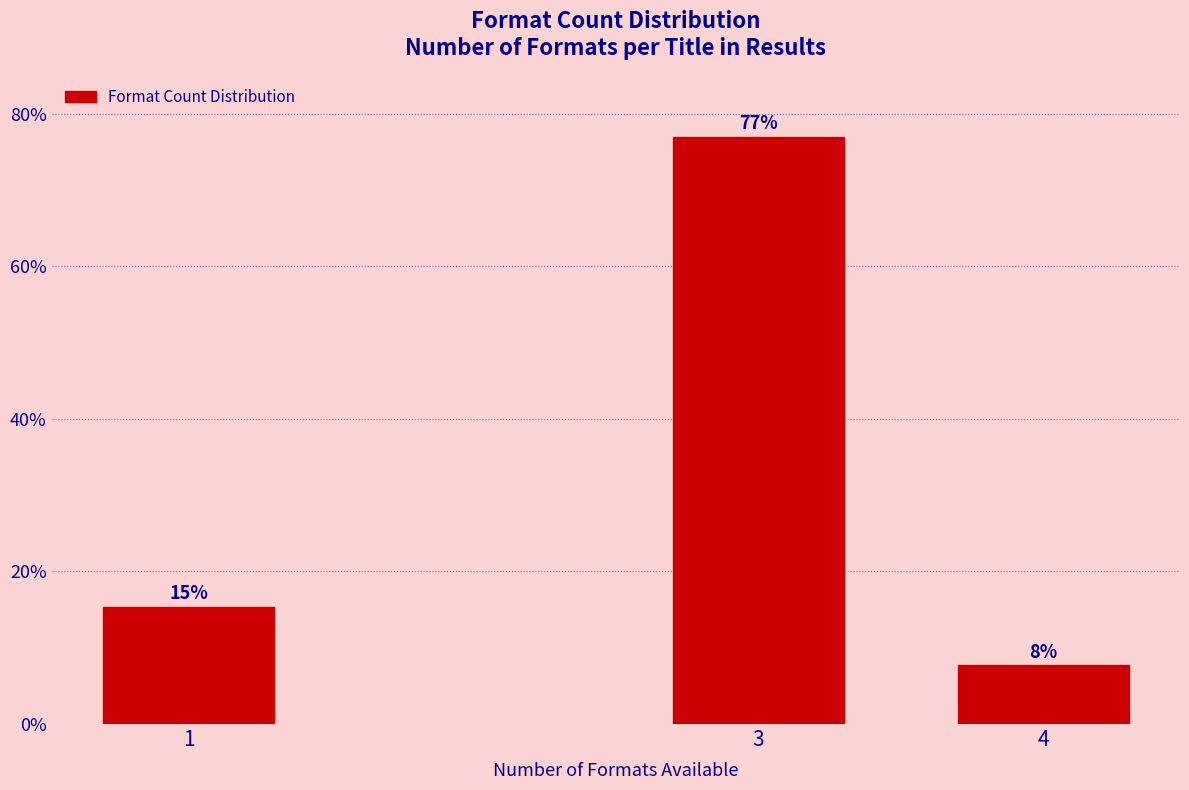

How many bars are there in total?

3